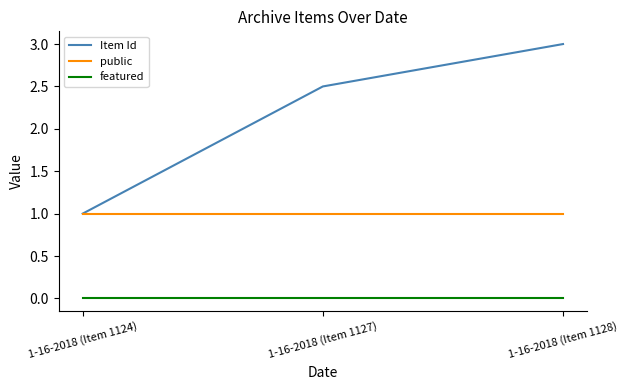

How many lines are shown in the chart?

3